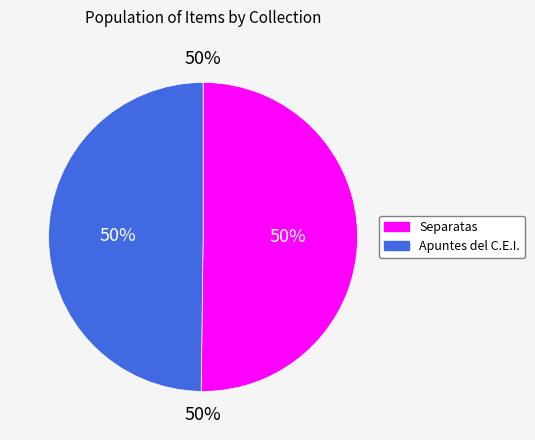

What is the ratio of the value at Apuntes del C.E.I. to the value at Separatas?

1.0